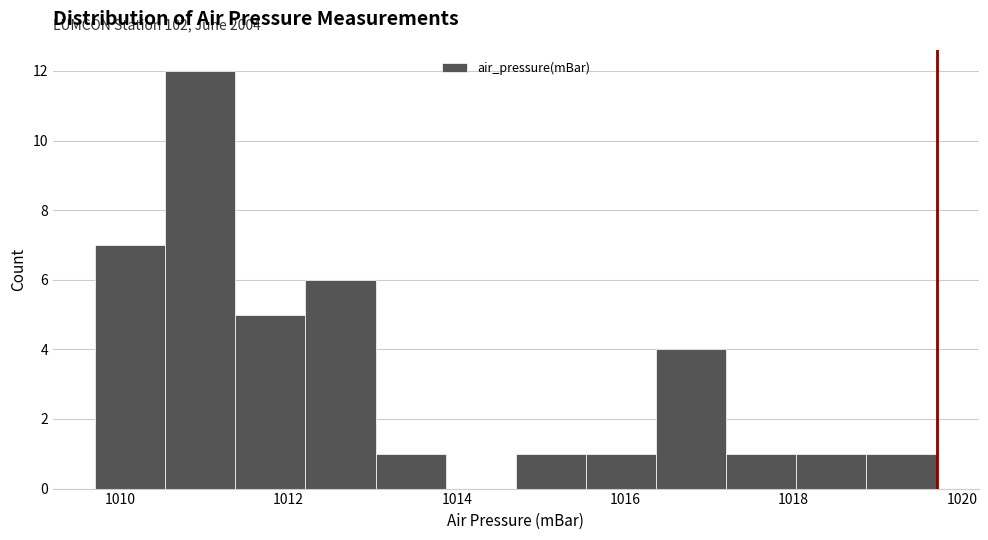

Which range on the x-axis has the tallest bar?

1010.6 to 1011.4